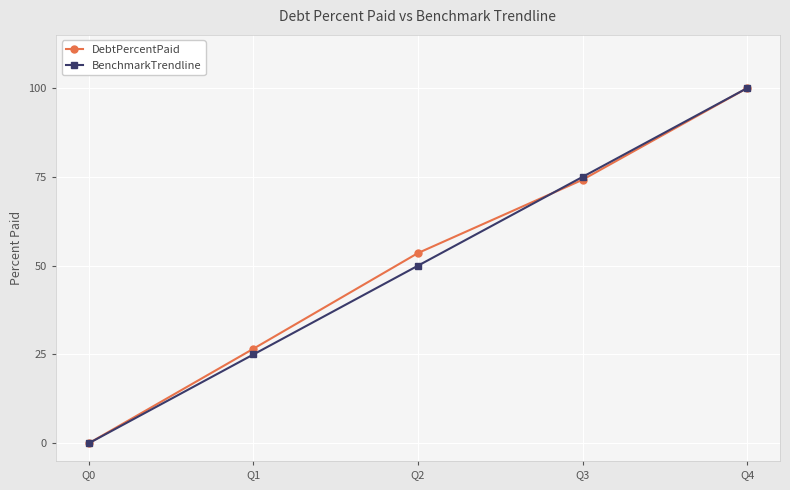

Which category has the lowest value across all series?

Q0